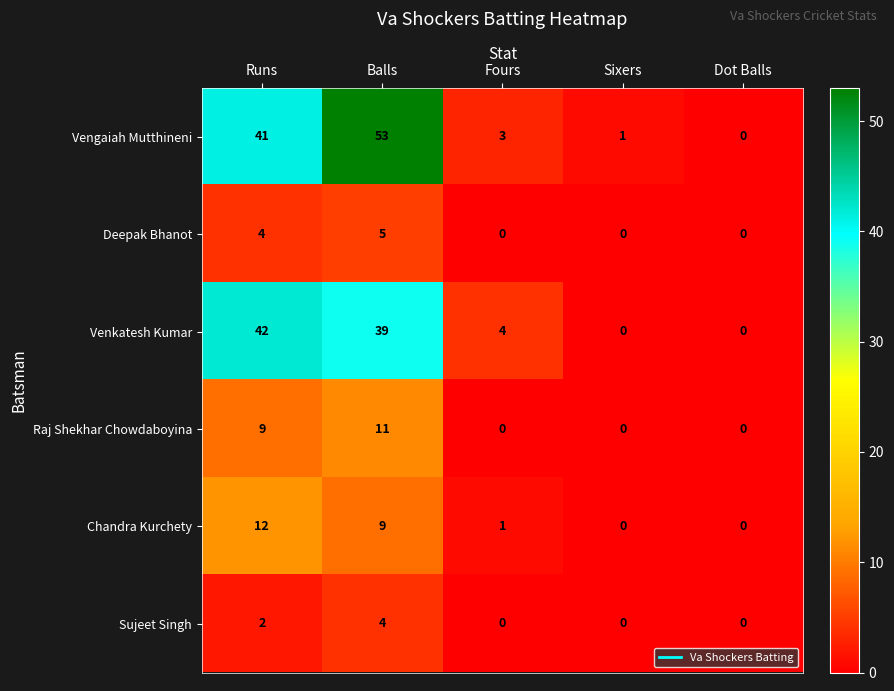

True or false: Raj Shekhar Chowdaboyina has a value of 6 at Dot Balls.

False